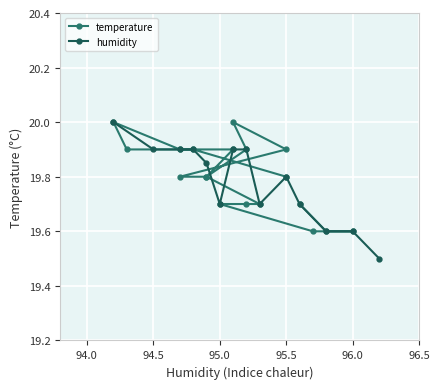

How many interior local valleys (lower than both neighbors) does the data have?

1